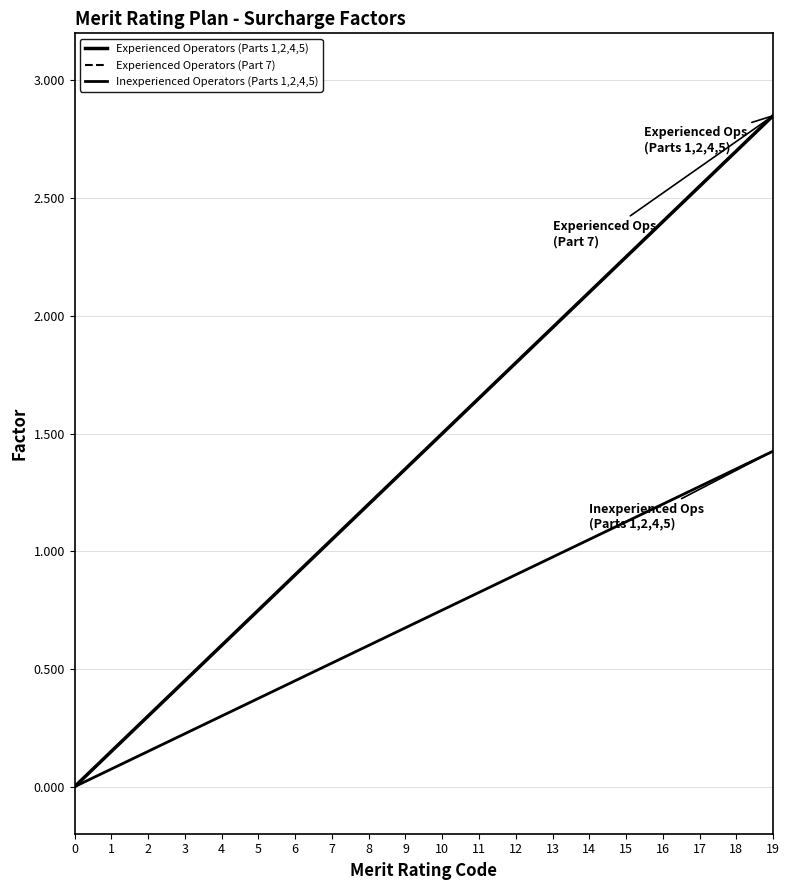

How many data points in Experienced Operators (Part 7) are less than 1?

7